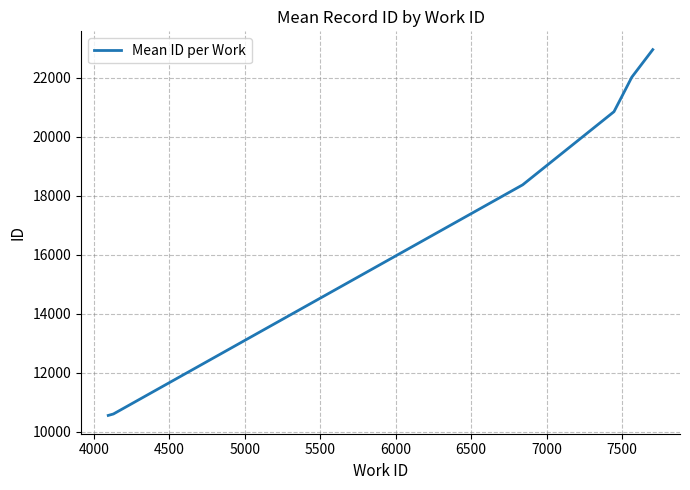

What is the greatest value displayed?

22958.0